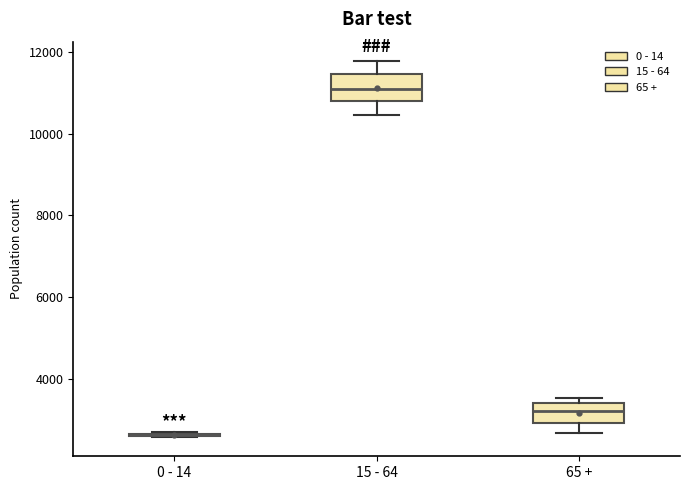

Where does the lower whisker of the box for 65 + end on the y-axis? The values are not printed on the chart, so give them approximately, as read against the axis.

2600